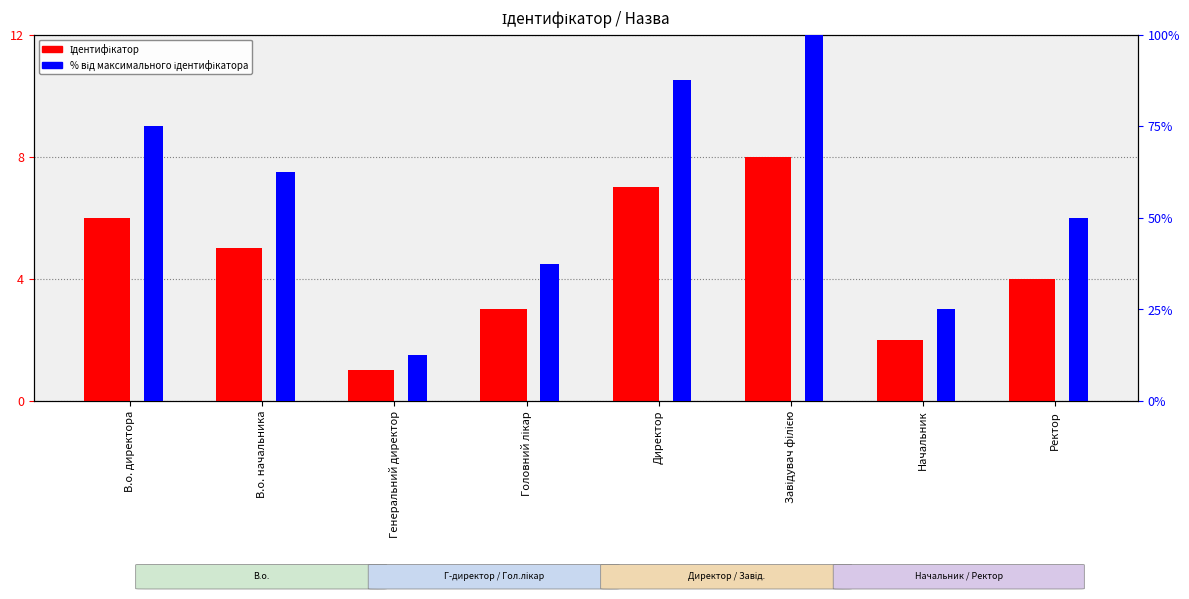

What is the lowest value of the % від максимального ідентифікатора series?

12.5